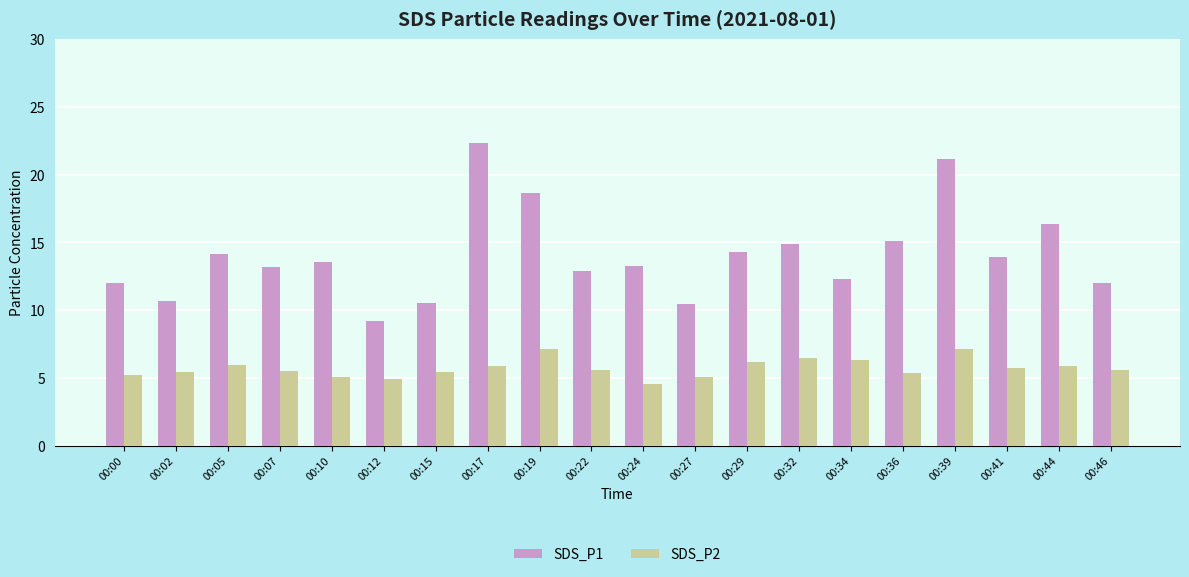

What is the average value of the SDS_P2 series?

5.7